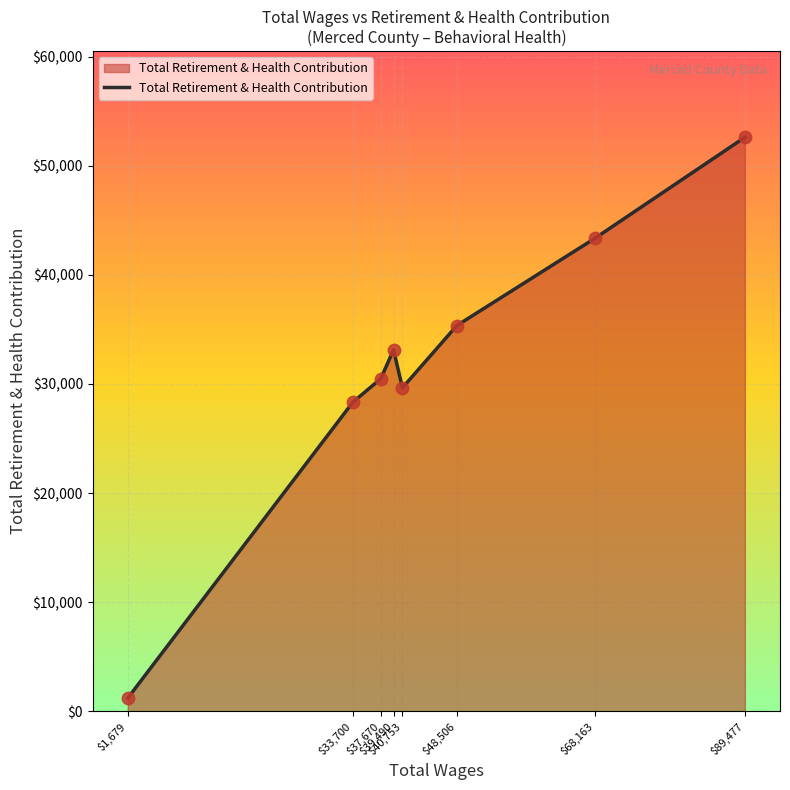

What is the change in value from $33,700 to $39,490?

+4799